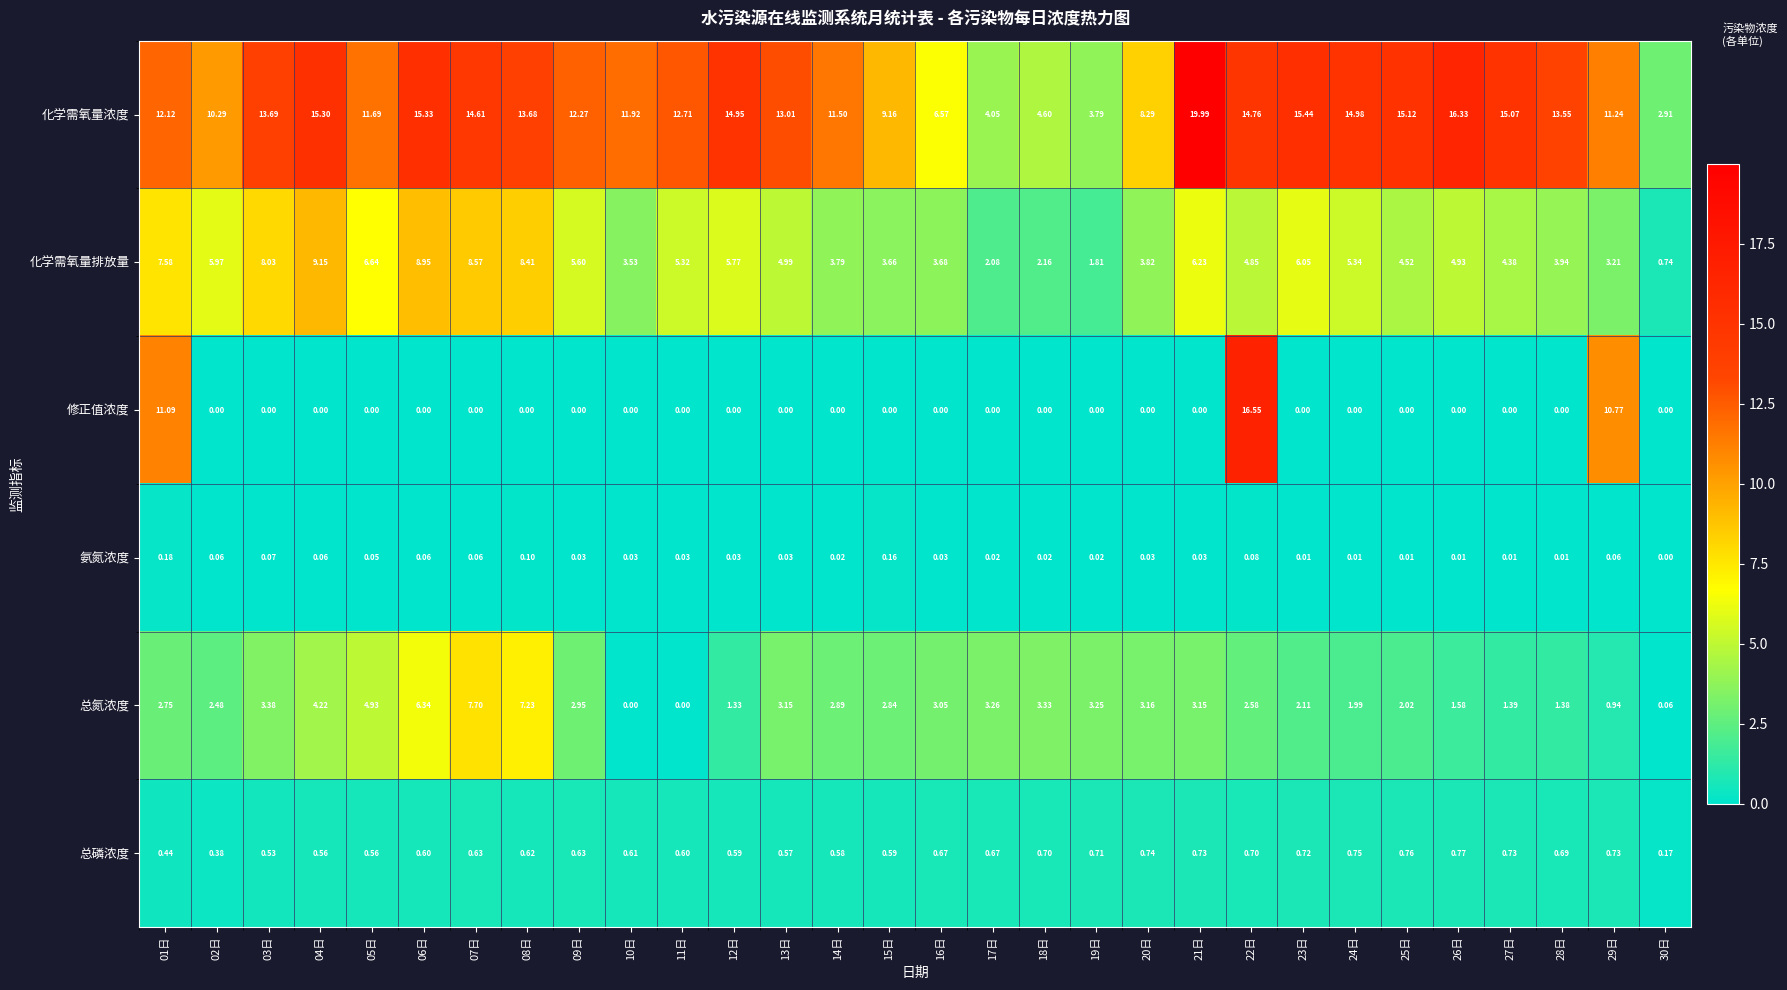

Rank the series by their maximum value, from lowest to highest.

氨氮浓度, 总磷浓度, 总氮浓度, 化学需氧量排放量, 修正值浓度, 化学需氧量浓度